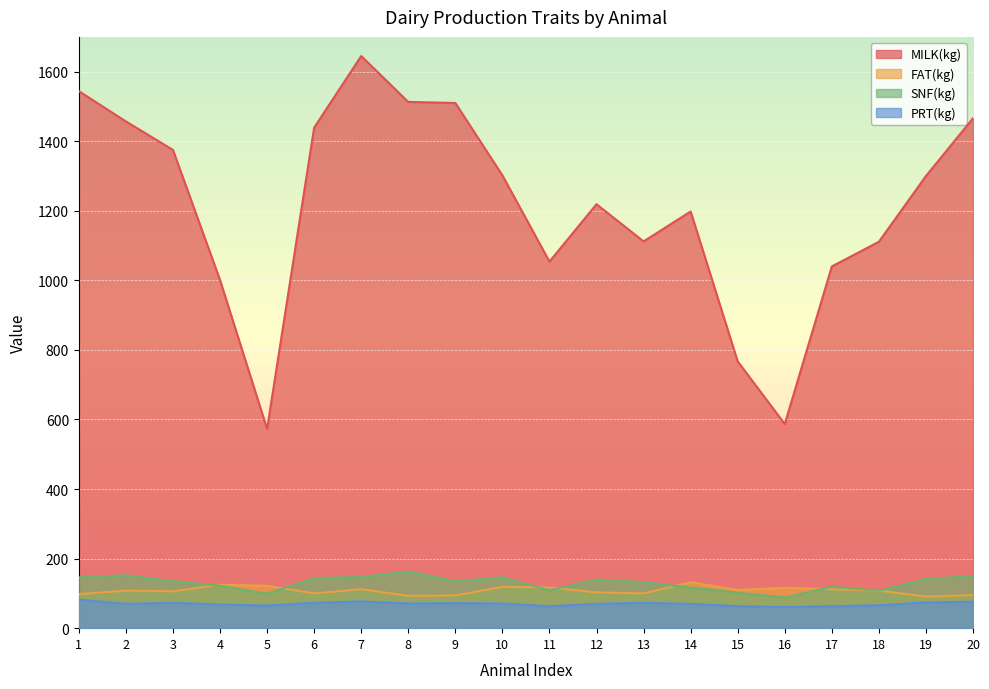

What is the total value across all series at 18?

1393